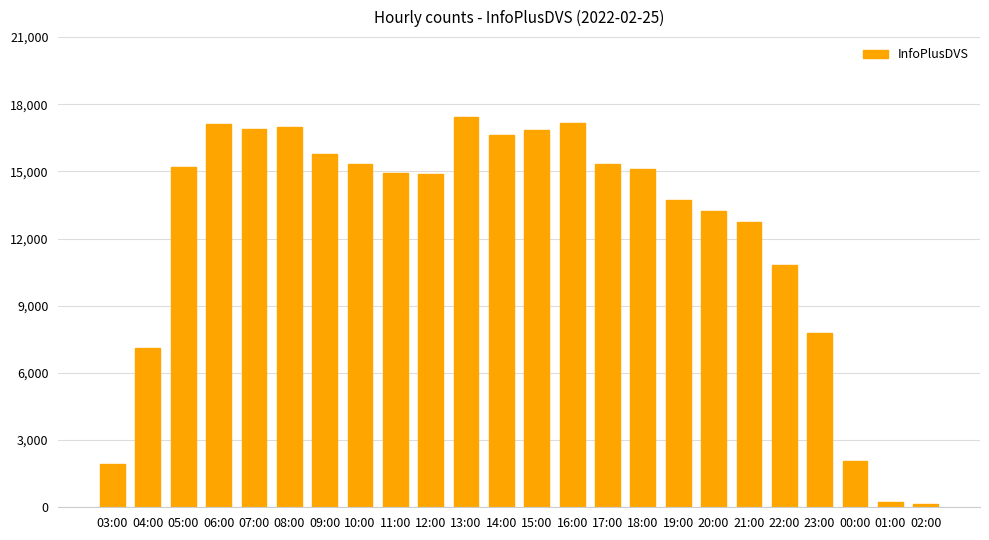

What is the sum of all values?

295487